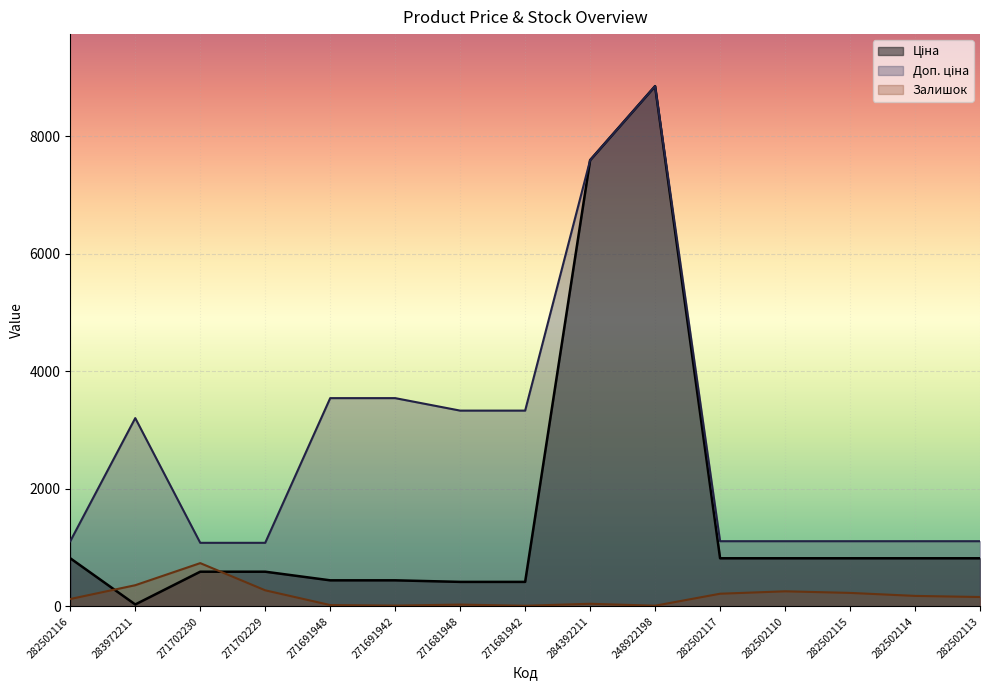

True or false: Ціна and Доп. ціна cross at least once.

False